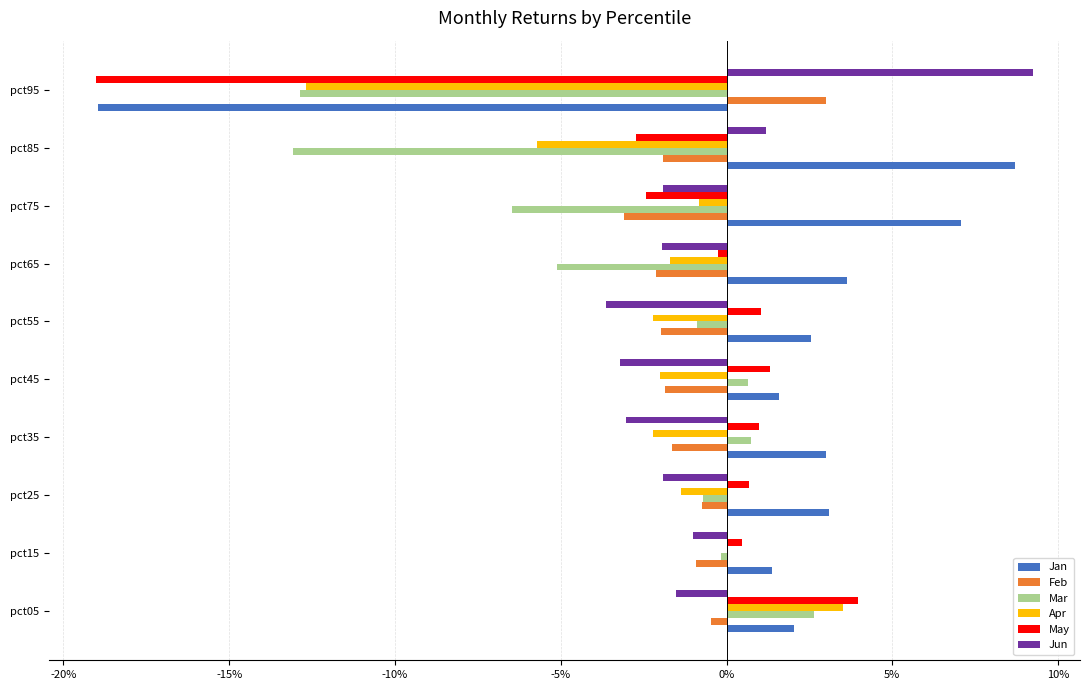

List the series in order of their peak value, lowest first.

Mar, Feb, Apr, May, Jan, Jun